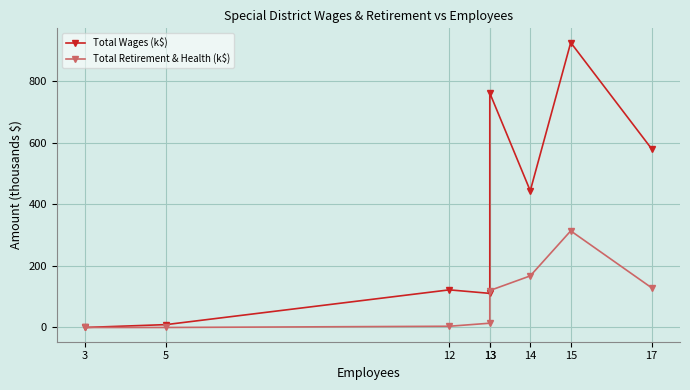

True or false: Total Retirement & Health (k$) and Total Wages (k$) cross at least once.

False